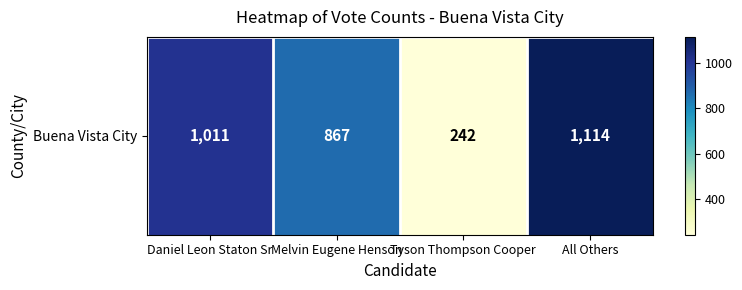

Reading left to right, extract all data points from this chart.

Daniel Leon Staton Sr=1011	Melvin Eugene Henson=867	Tyson Thompson Cooper=242	All Others=1114